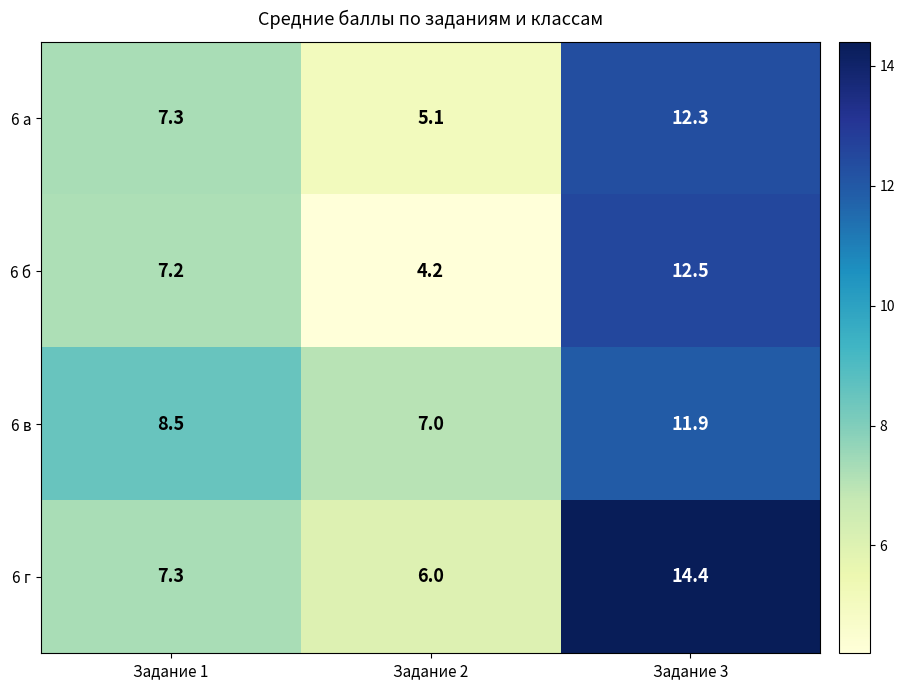

True or false: 6 г has a value of 9.0 at Задание 3.

False